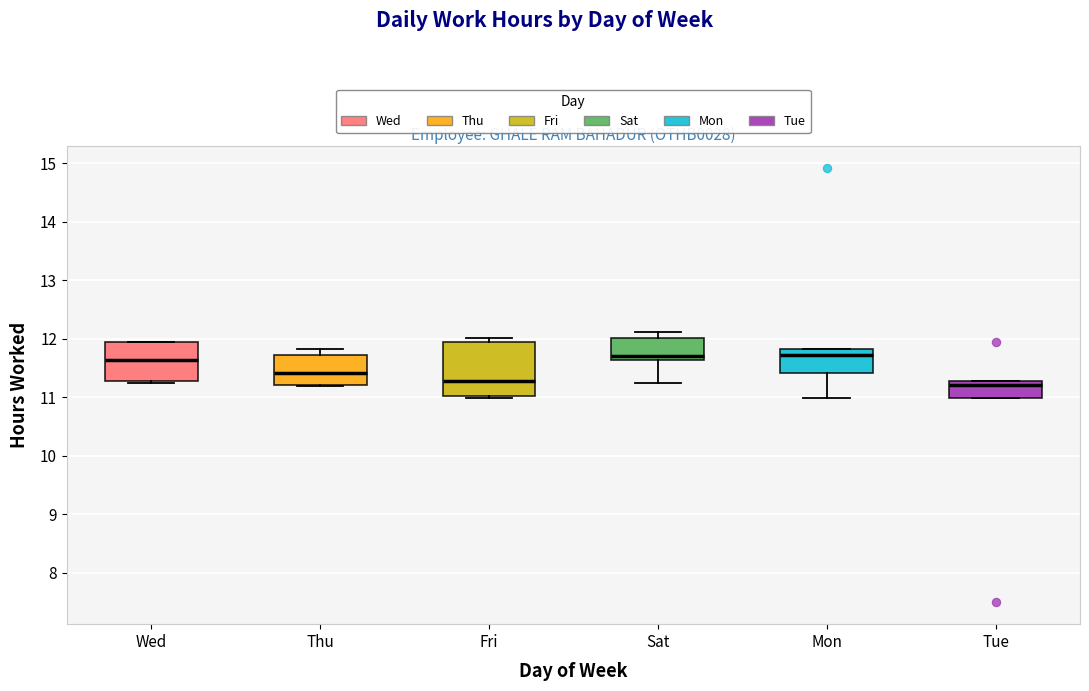

Comparing the boxes themselves (not the whiskers), which one is the tallest?

Fri